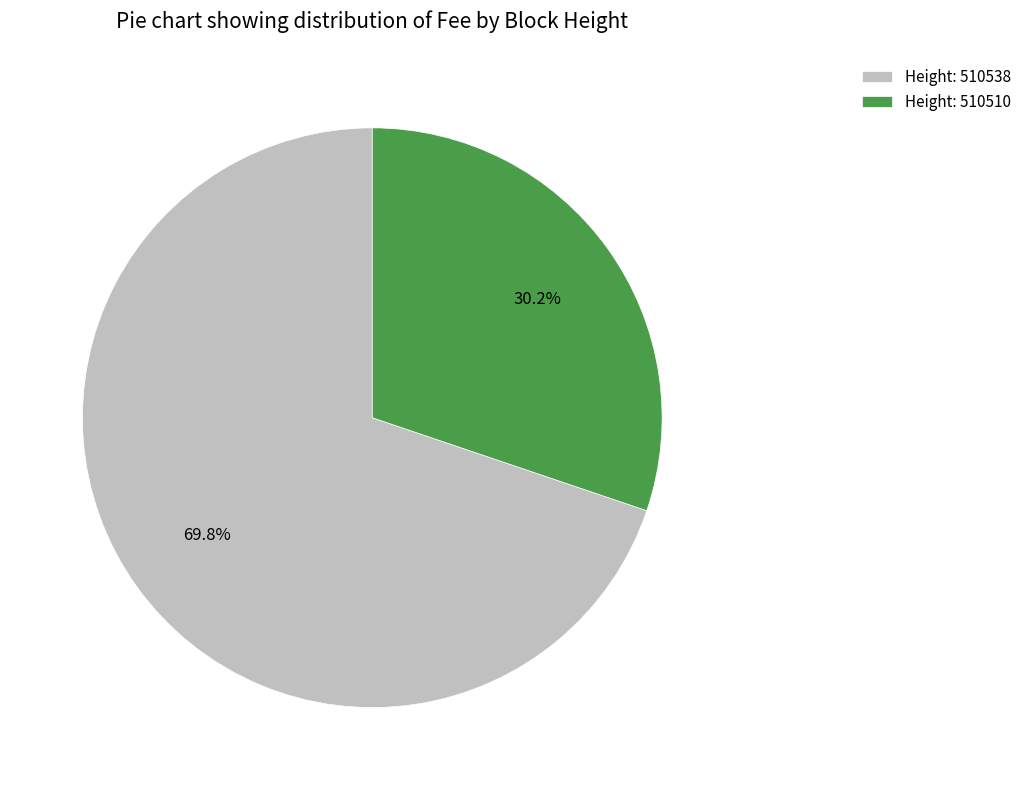

Which has a higher value, Height: 510538 or Height: 510510?

Height: 510538